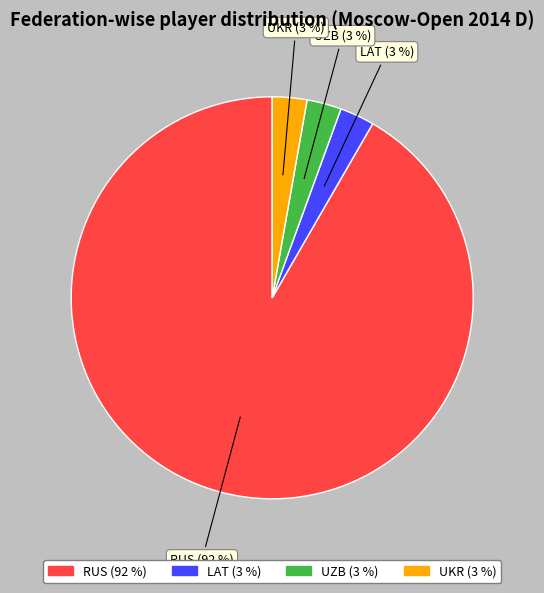

The LAT (3 %) slice represents 12% of the pie. True or false?

False